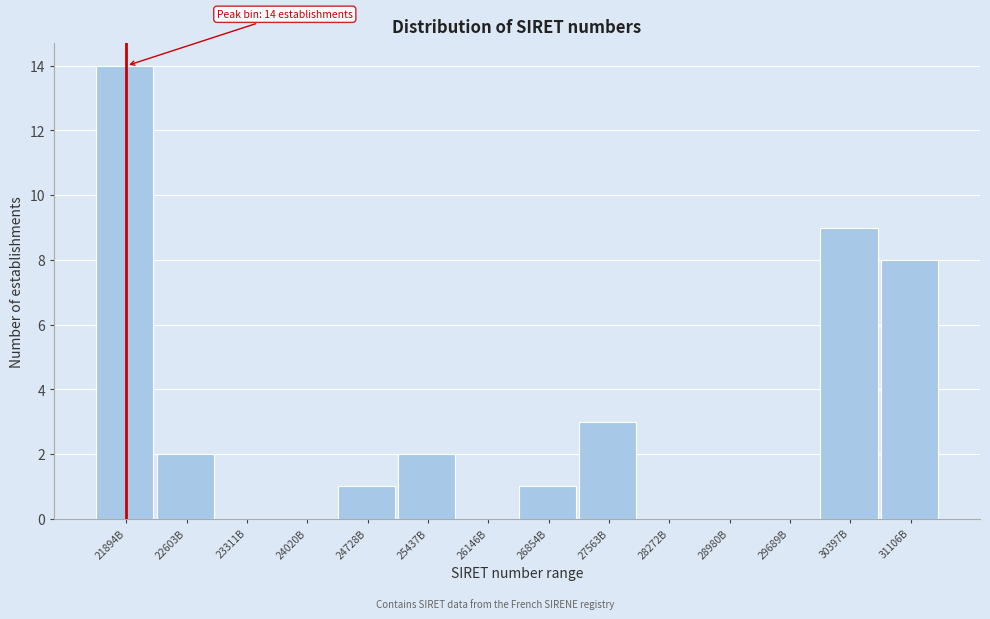

Reading right to left, list all the values displayed in this chart.

31106B=8	30397B=9	29689B=0	28980B=0	28272B=0	27563B=3	26854B=1	26146B=0	25437B=2	24728B=1	24020B=0	23311B=0	22603B=2	21894B=14